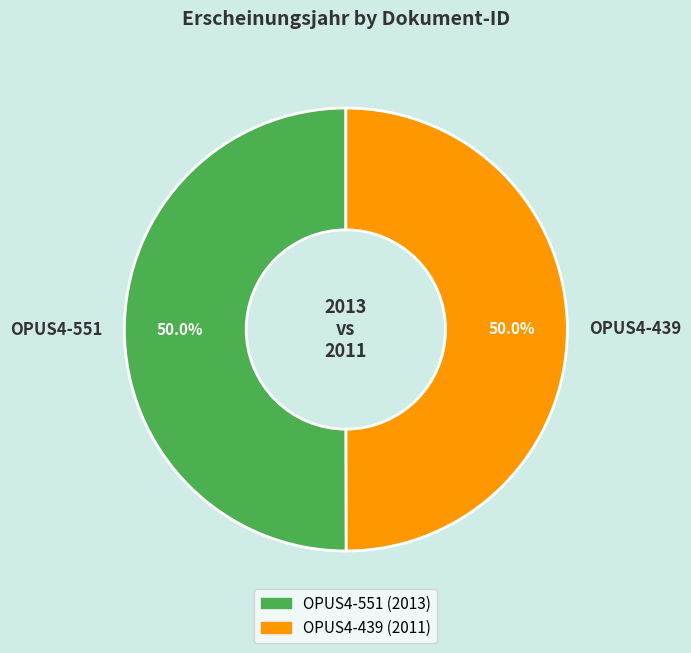

Is it true that OPUS4-439 is 64% of the pie?

False